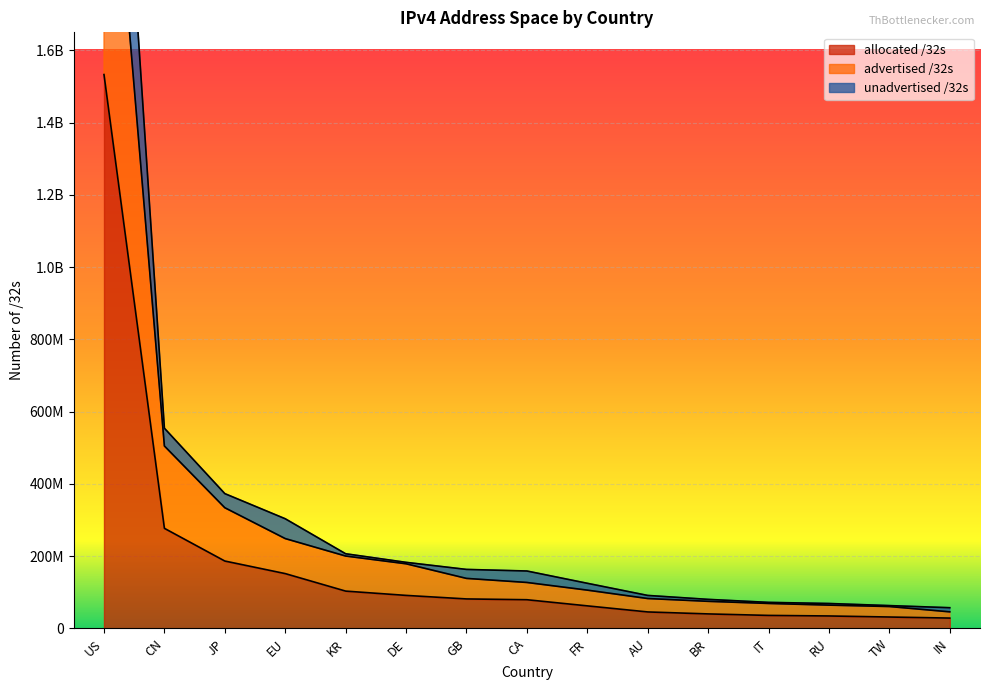

Which series changed the most between JP and EU?

advertised /32s